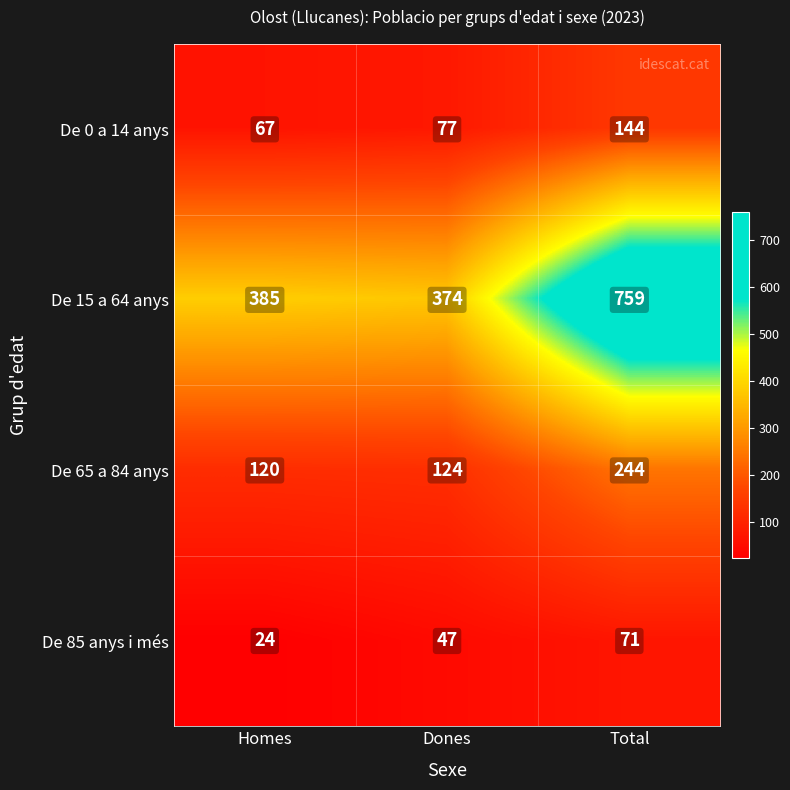

The De 65 a 84 anys series shows 244 at Total. True or false?

True